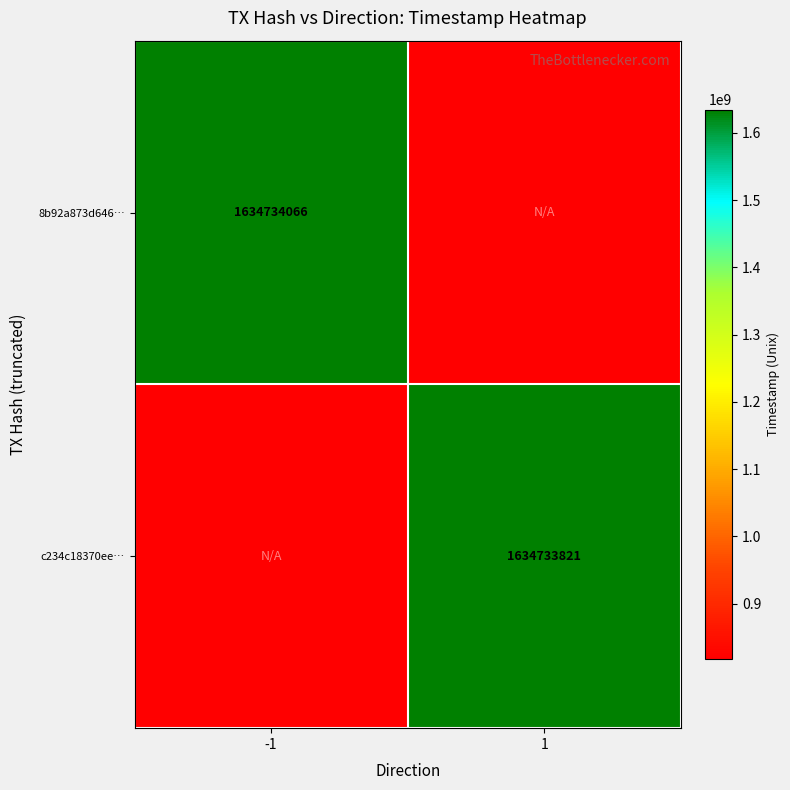

The 8b92a873d646… series shows 1634734066.0 at -1. True or false?

True